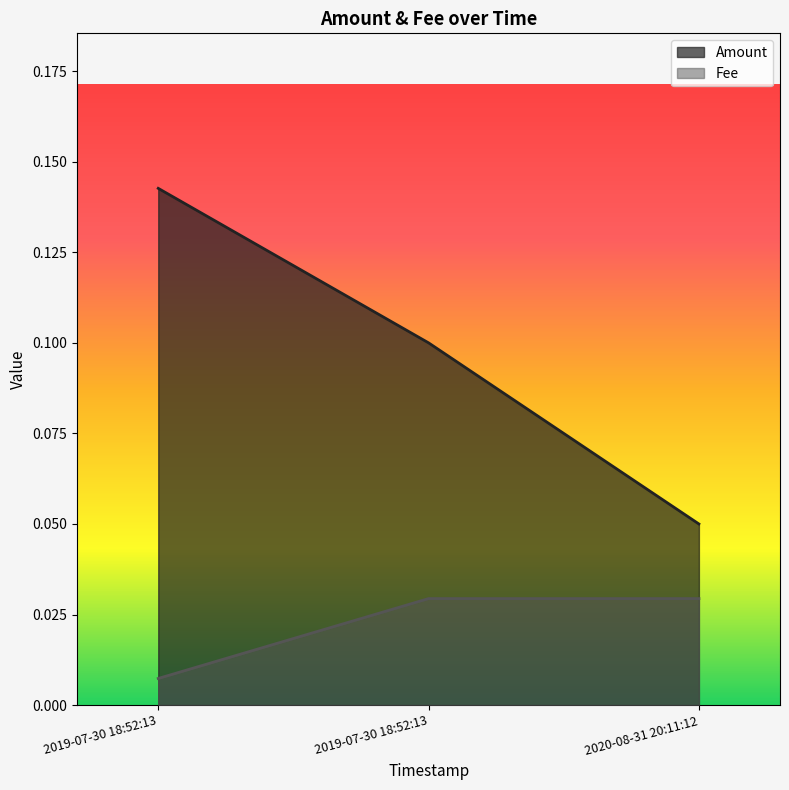

Where is Fee nearest to the value 0?

2019-07-30 18:52:13